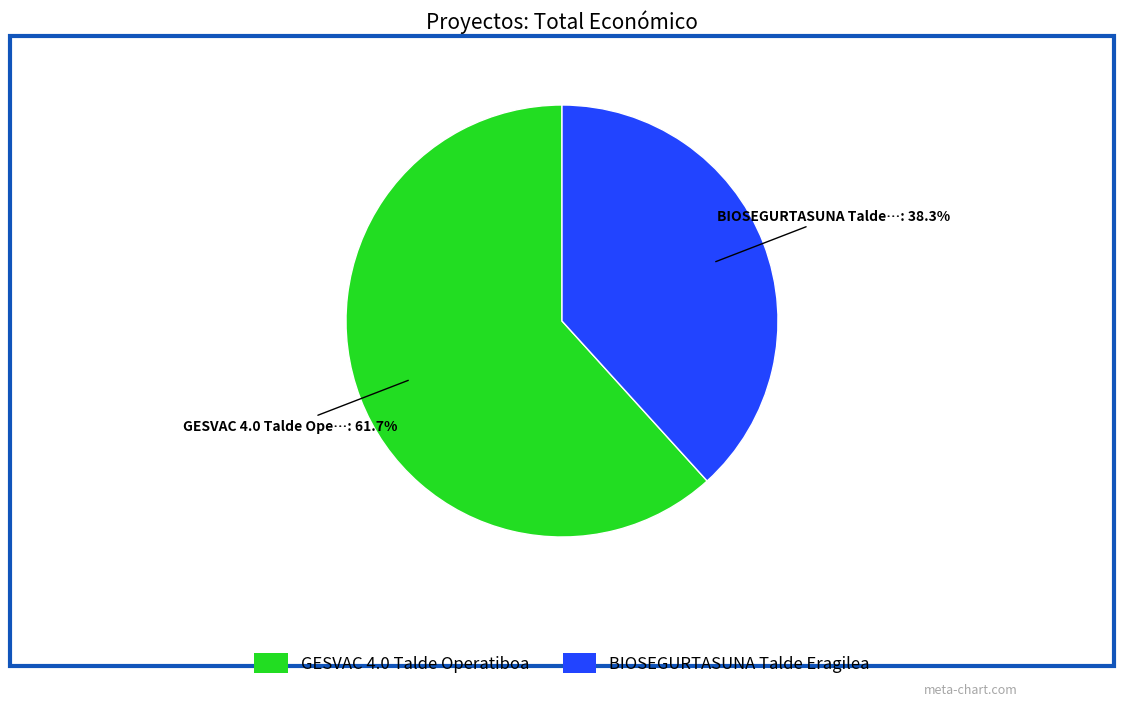

The GESVAC 4.0 Talde Operatiboa slice represents 70% of the pie. True or false?

False